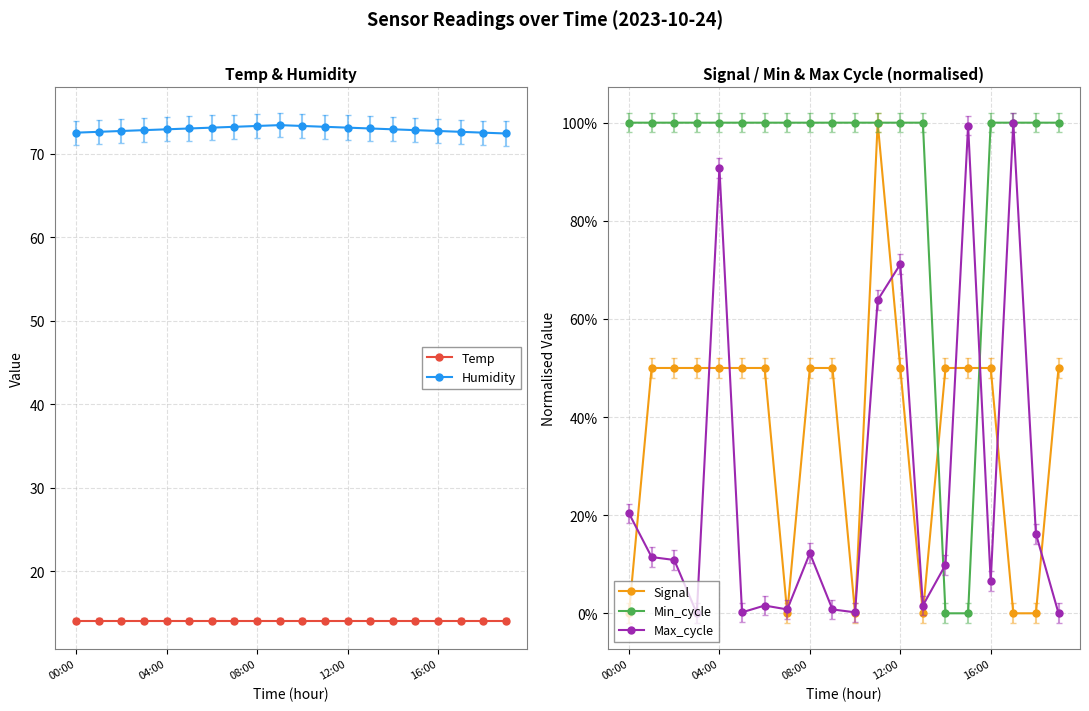

The Humidity series shows 120.9 at 16:00. True or false?

False